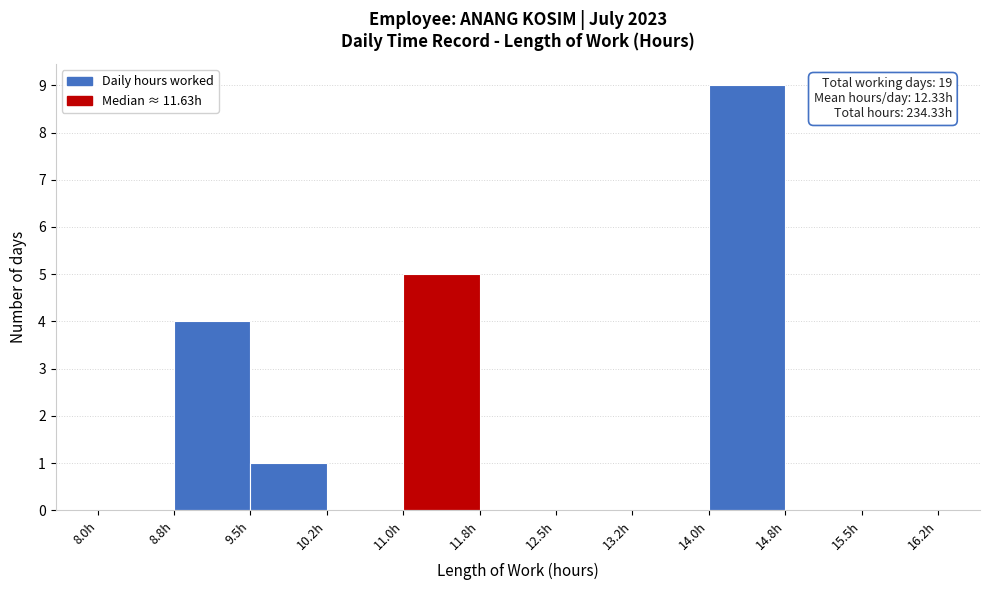

Which range on the x-axis has the tallest bar?

14.00 to 14.75